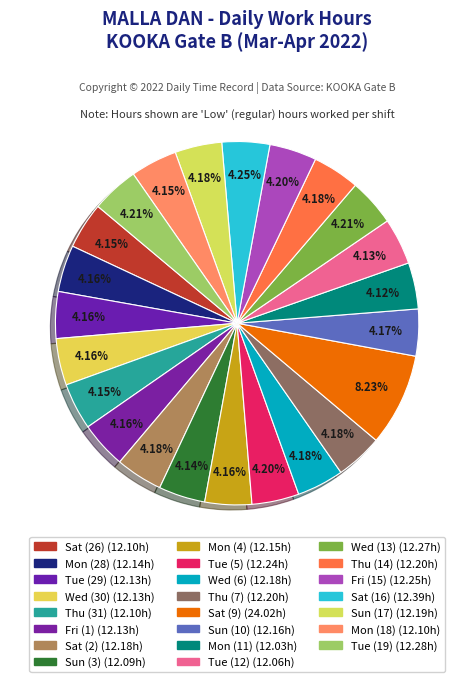

To the nearest percent, what is the difference between the largest and smallest slice percentages?

4%